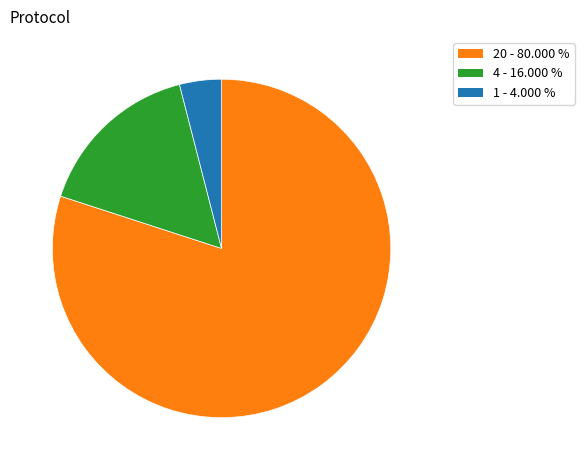

Do 20 - 80.000 % and 4 - 16.000 % together represent more than half of the pie?

Yes